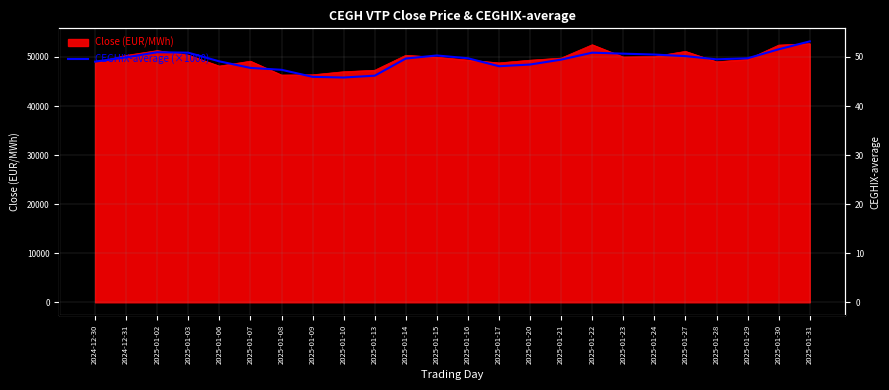

True or false: the data has more than 1 interior local peaks.

True